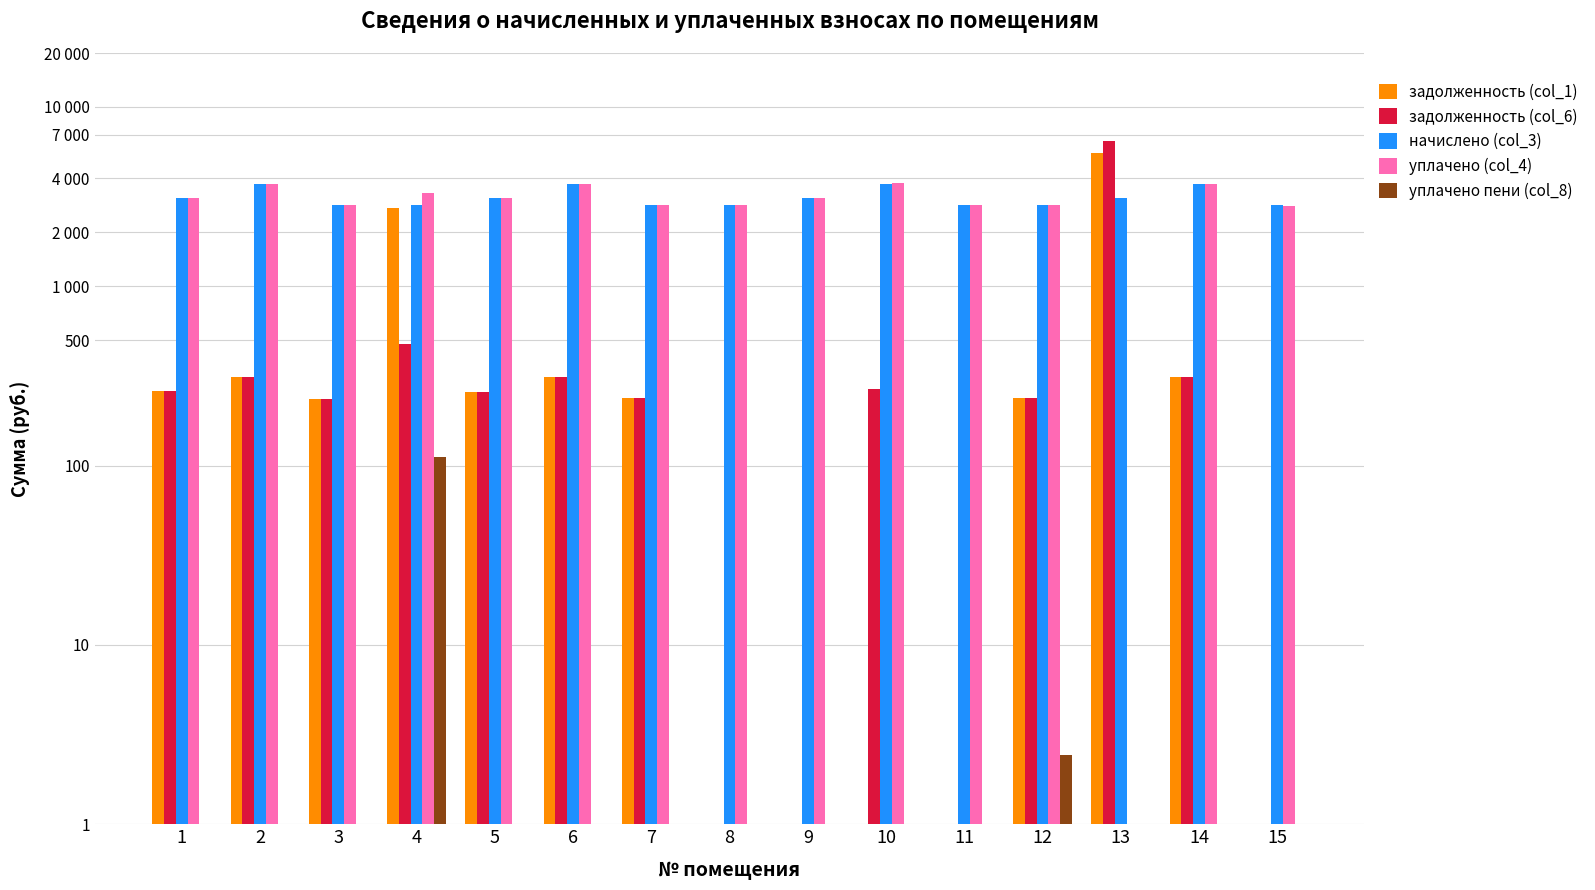

What is the total value across all series at 11?

5714.3